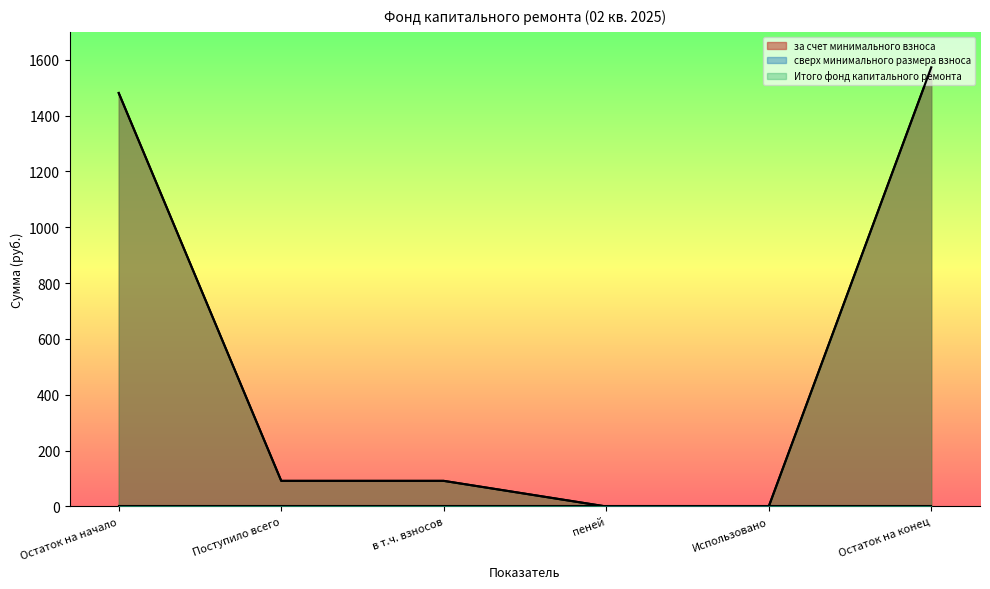

At which label does за счет минимального взноса reach its peak?

Остаток на конец